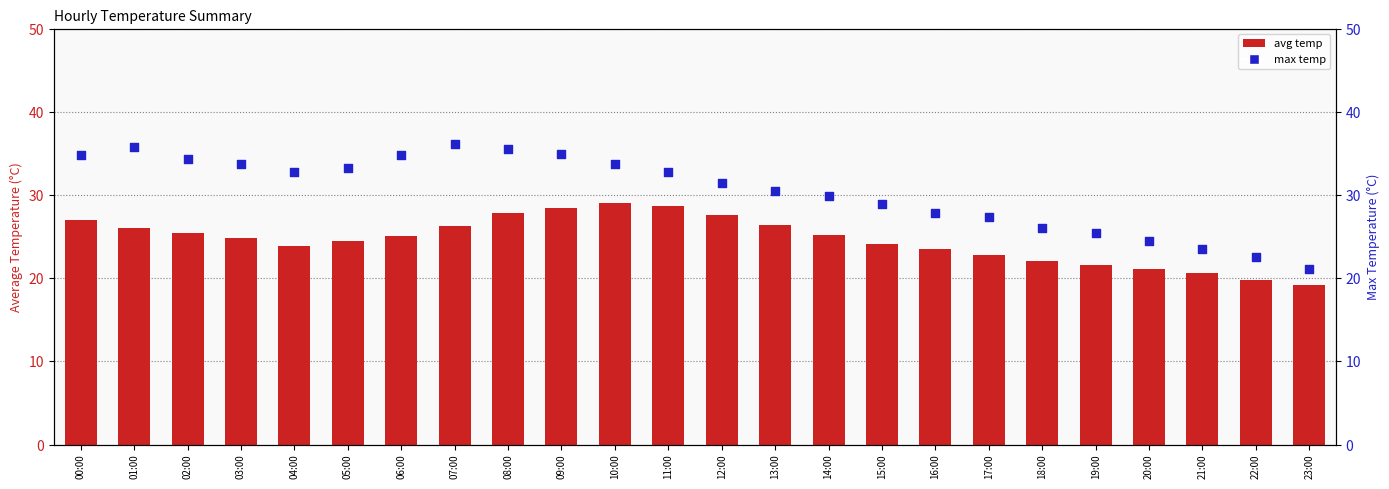

Which series has the largest total across all categories?

max temp